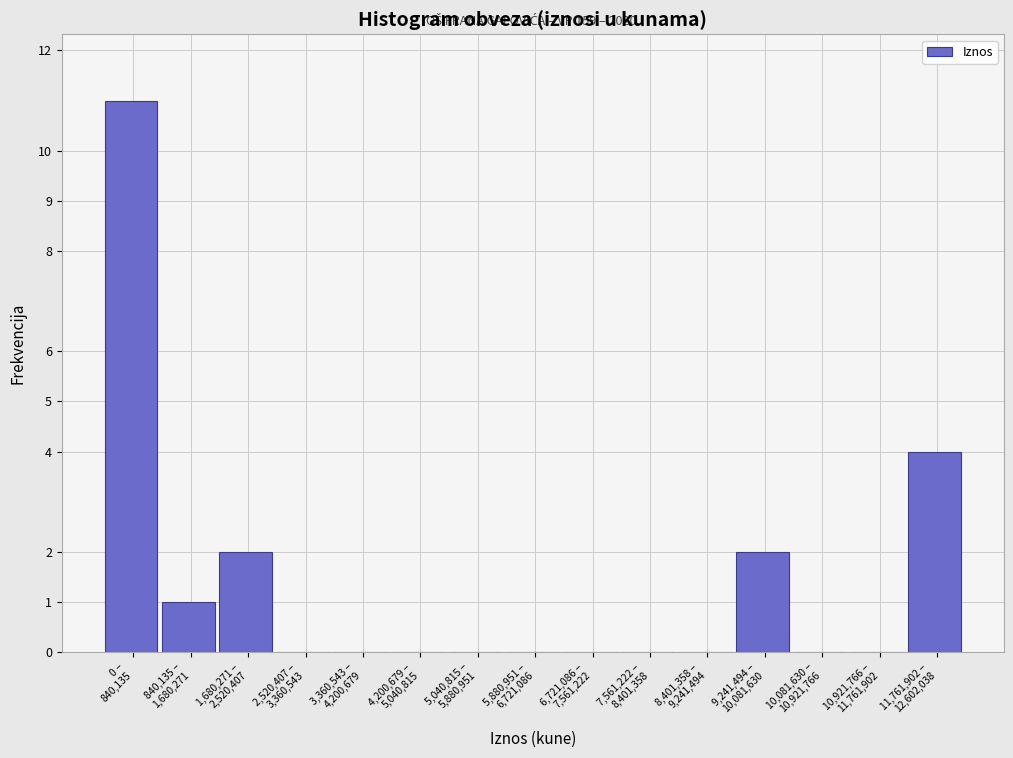

What is the maximum value shown in the chart?

11